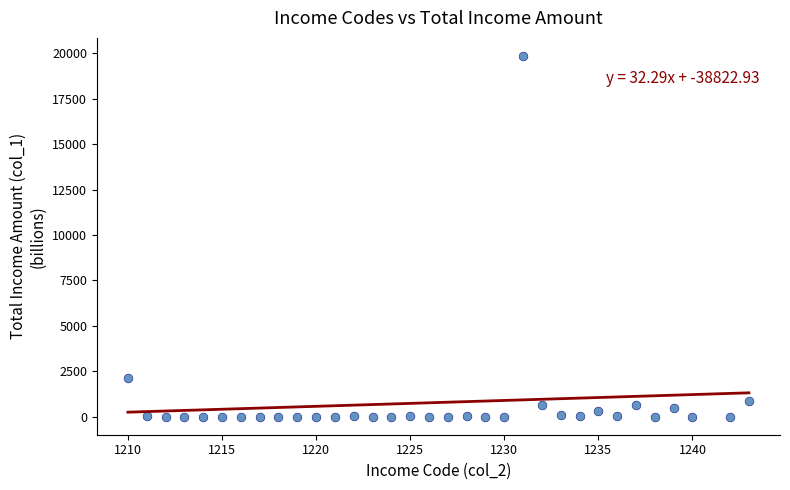

What Y value in the scatter plot is closest to 9928?

2141.7